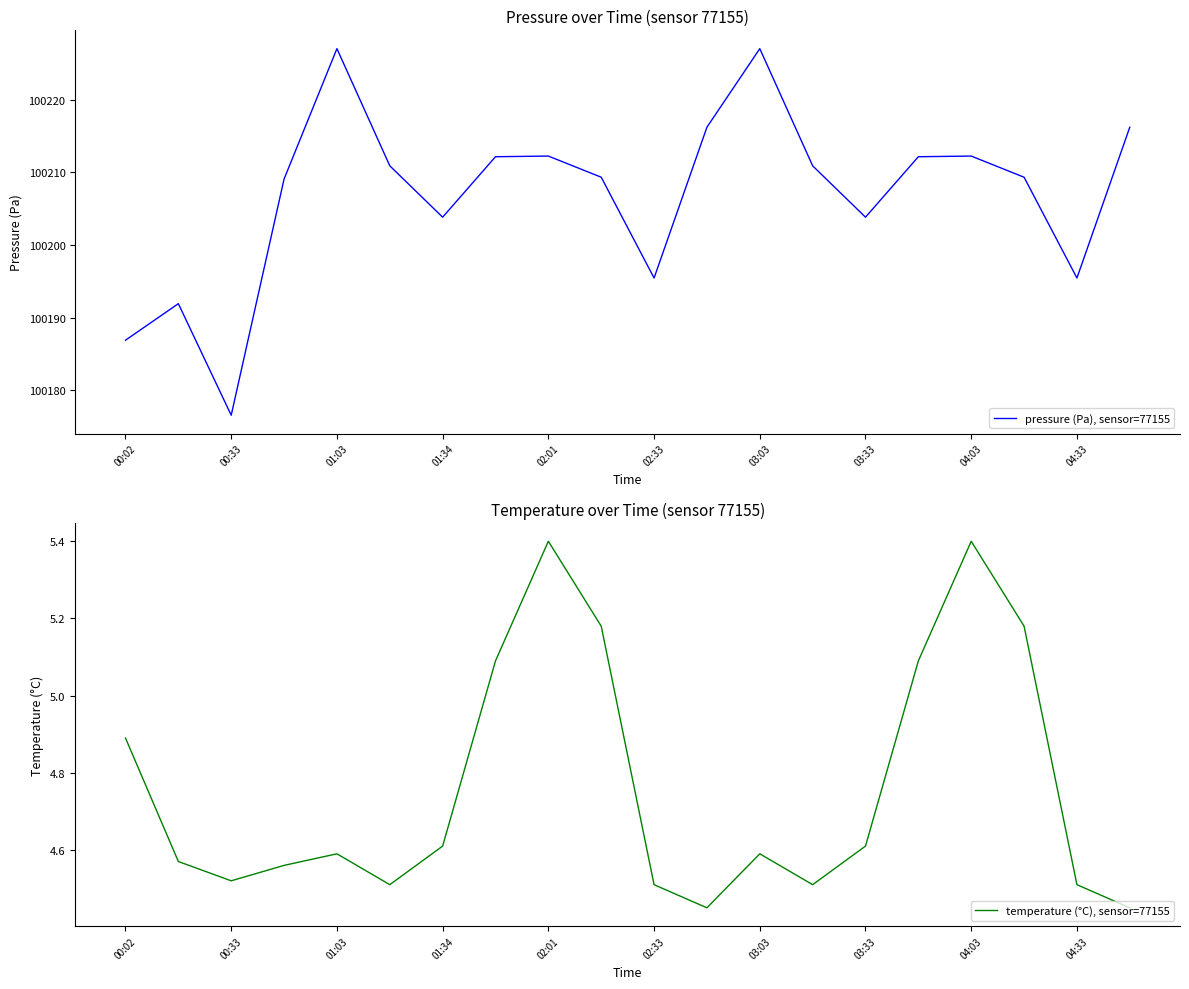

Where does the pressure (Pa), sensor=77155 series first go above 100210?

01:03